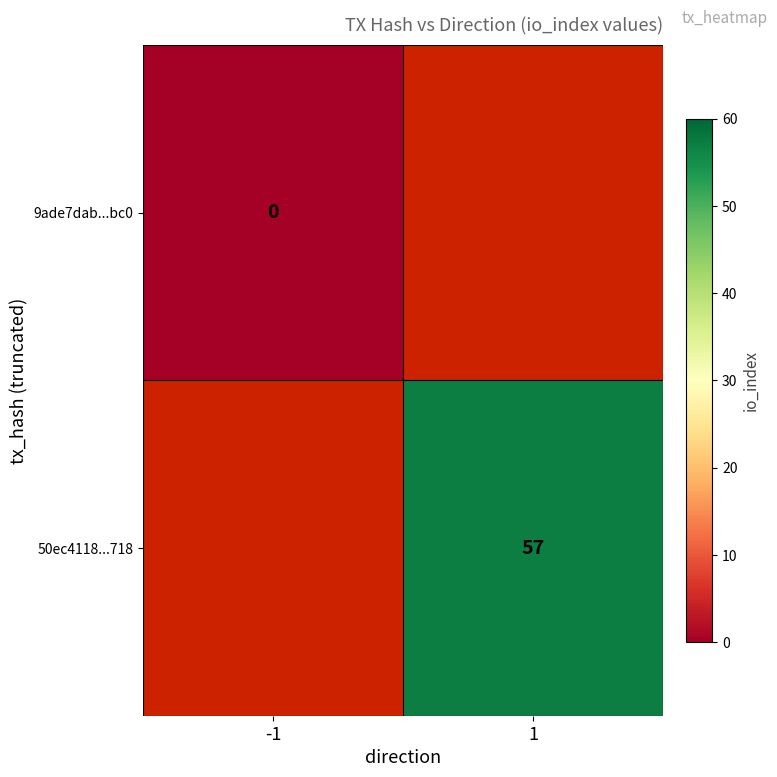

The value of 50ec4118...718 at 1 is 26. True or false?

False